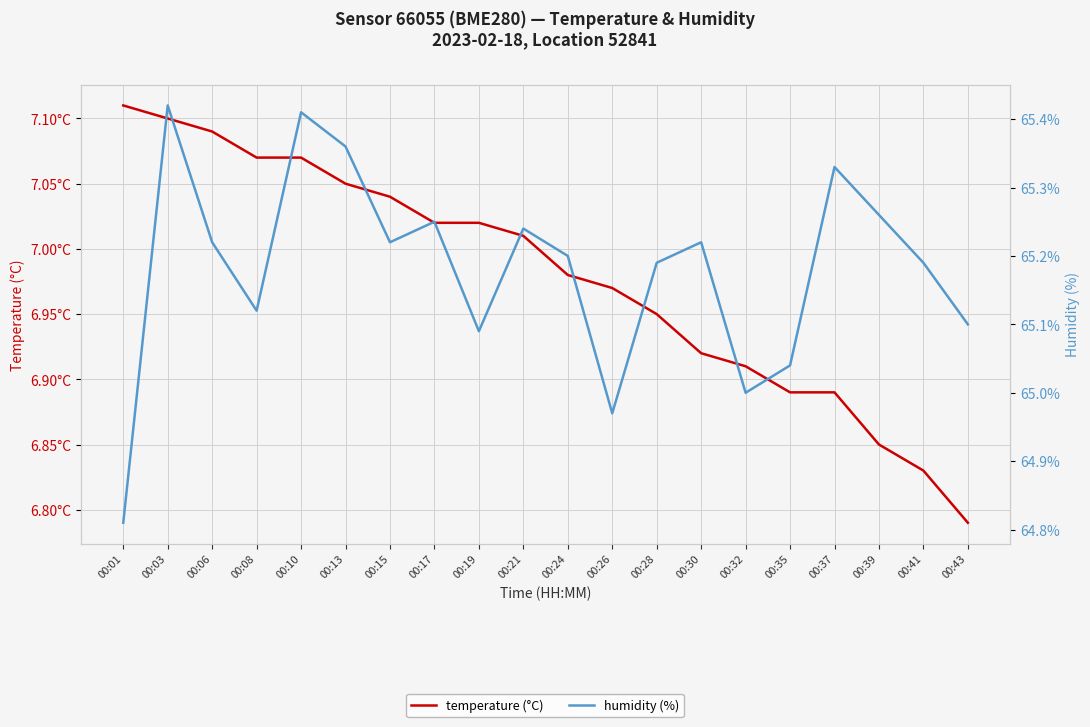

Rank the series by their maximum value, from lowest to highest.

temperature, humidity